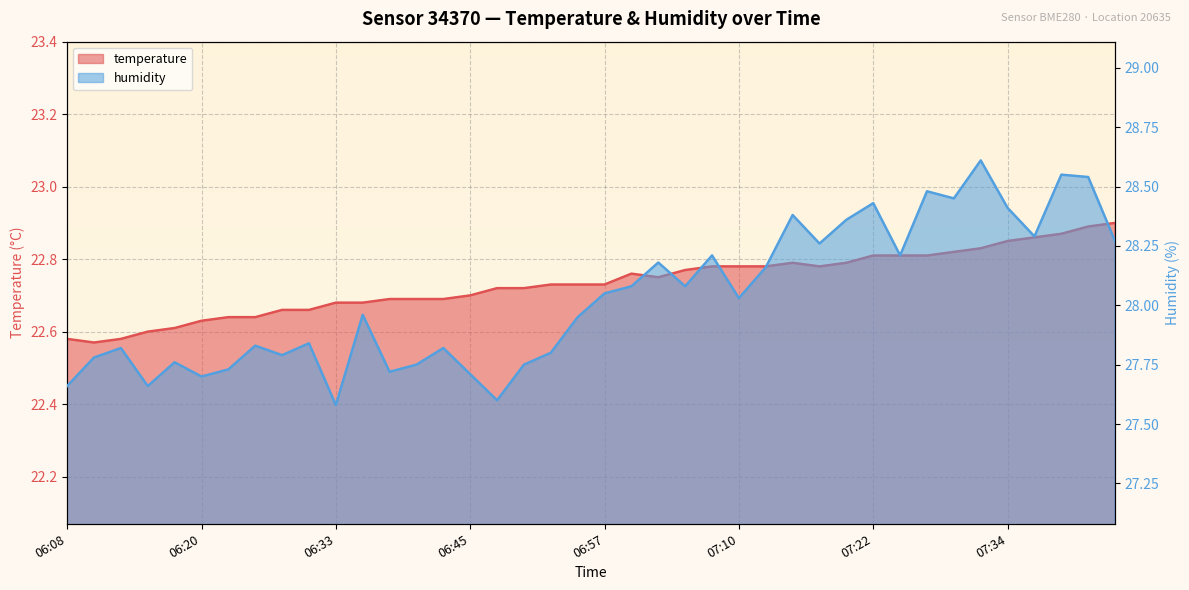

The humidity series shows 28.3 at 07:44. True or false?

True